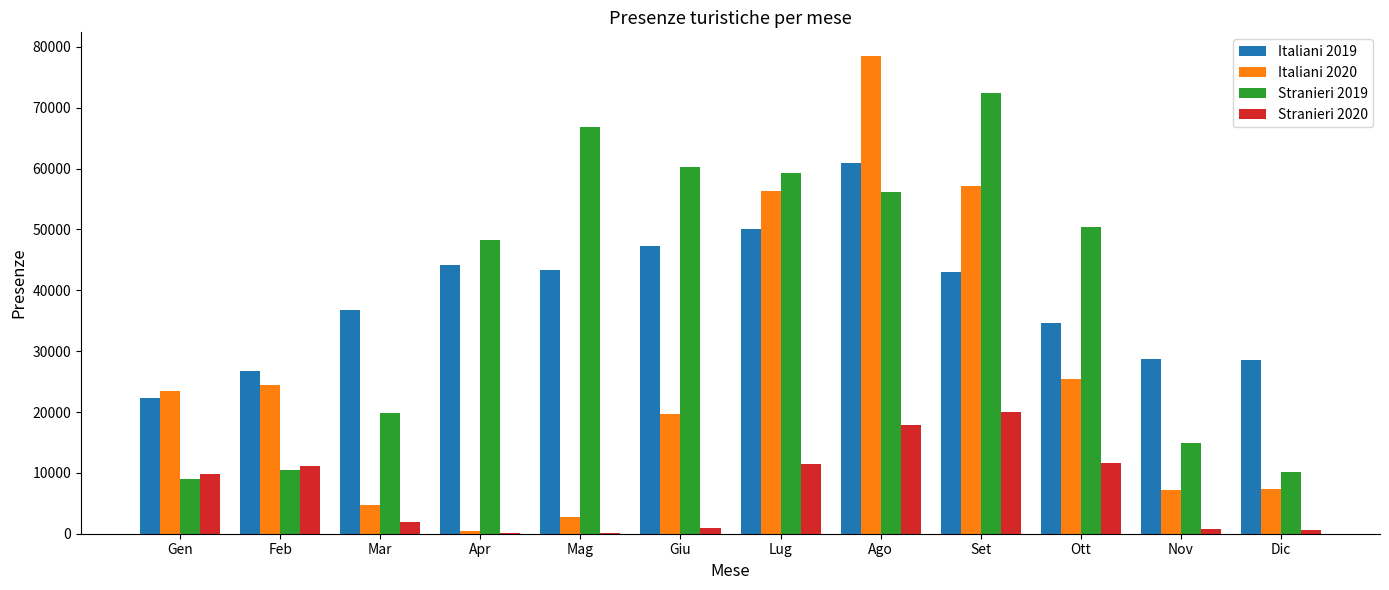

Which category has the highest value in the Italiani 2020 series?

Ago